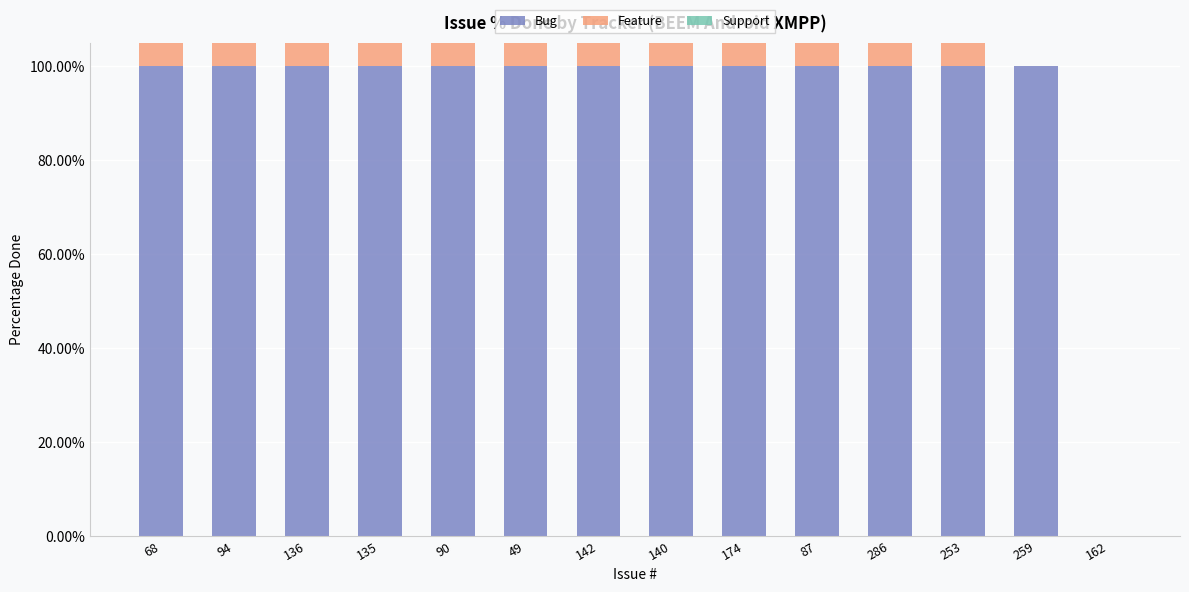

How many data points in Bug are less than 1?

1